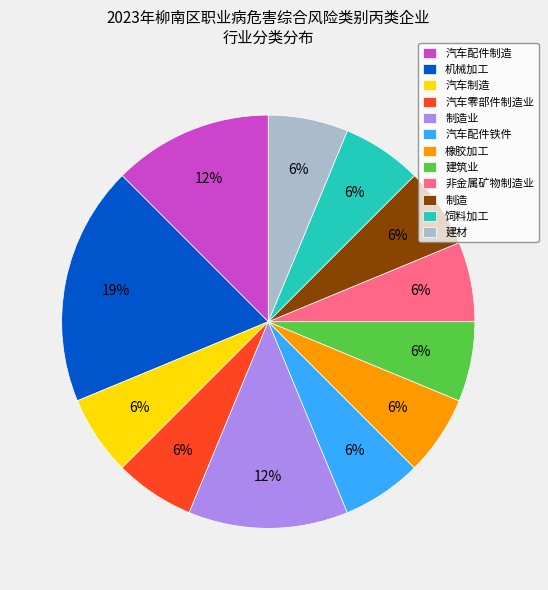

What is the ratio of the value at 汽车配件铁件 to the value at 非金属矿物制造业?

1.0